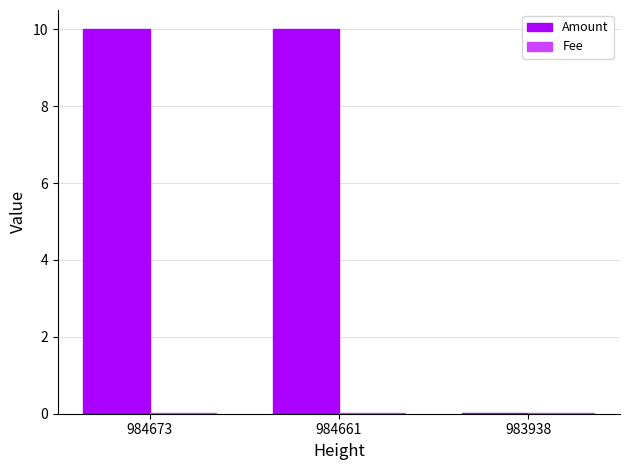

What is the sum of all Amount values?

20.0